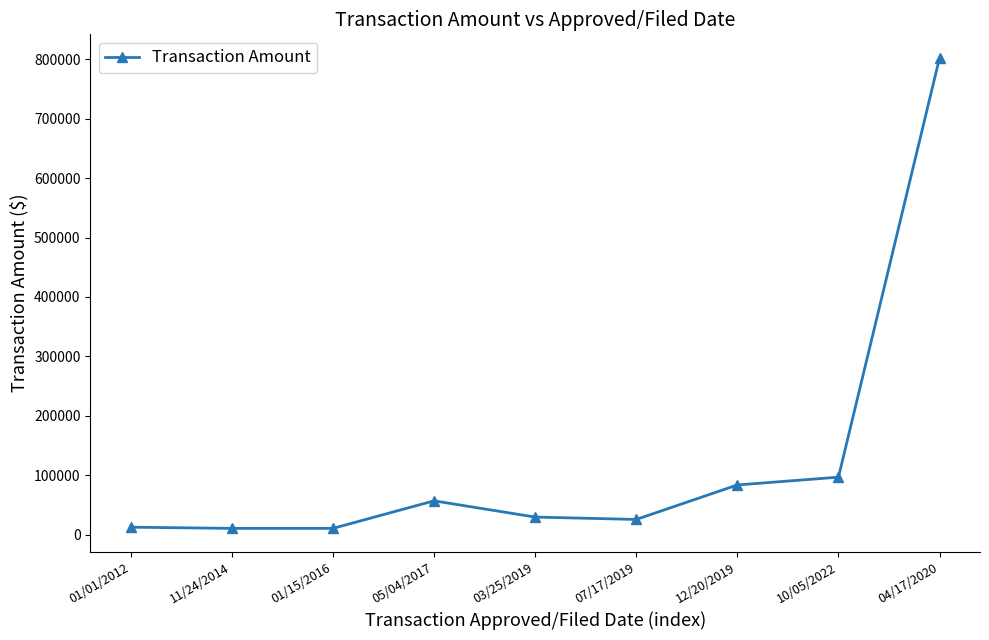

True or false: the data has more than 0 interior local peaks.

True